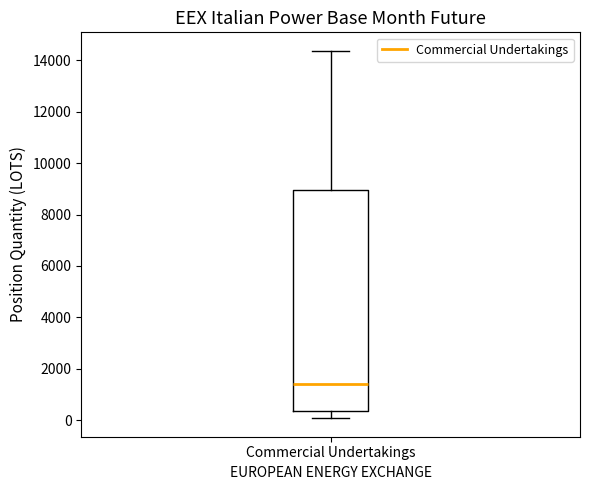

Where does the median line of the box for Commercial Undertakings sit on the y-axis? The values are not printed on the chart, so give them approximately, as read against the axis.

1400